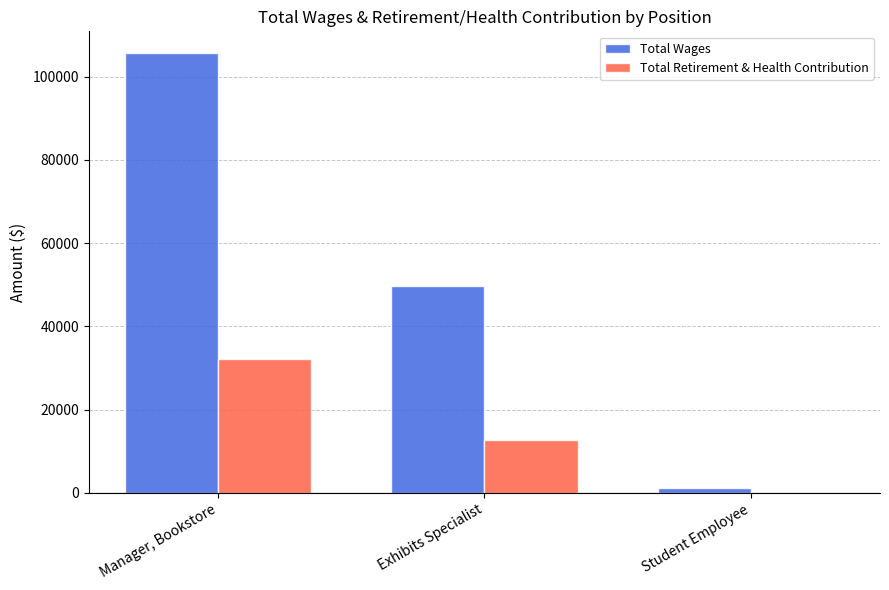

What is the difference between the Total Retirement & Health Contribution values at Exhibits Specialist and Student Employee?

12718